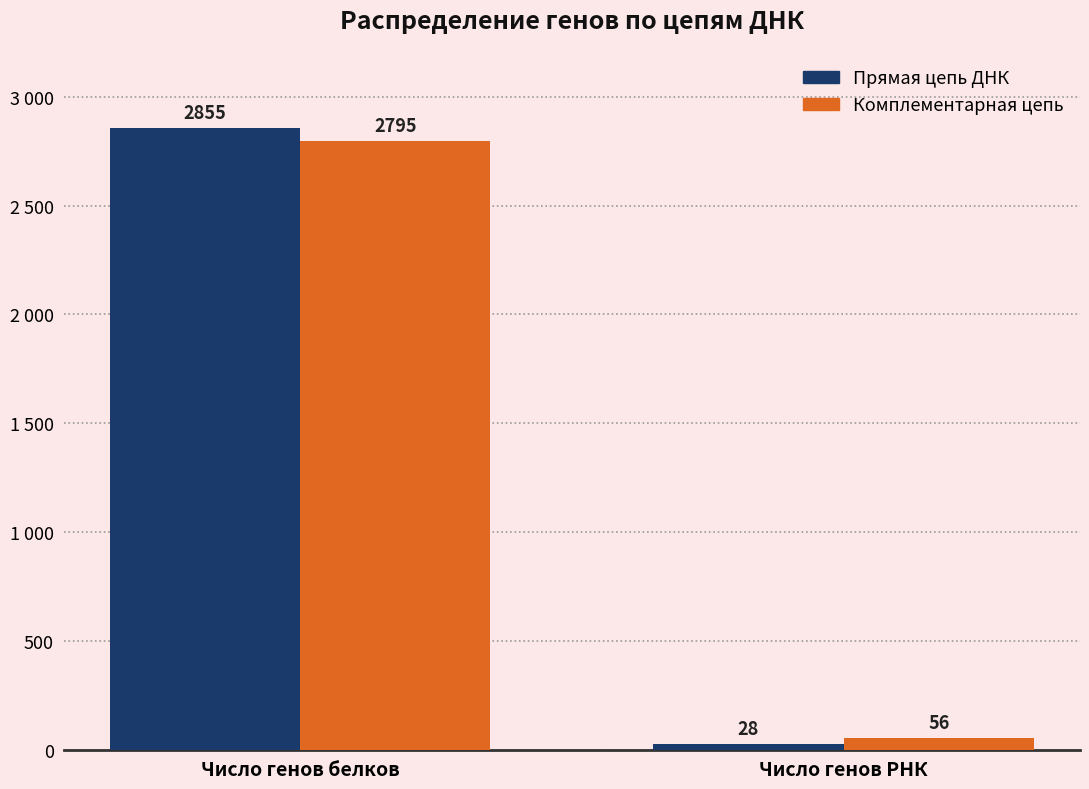

At Число генов РНК, list the series in order from largest to smallest.

Комплементарная цепь, Прямая цепь ДНК